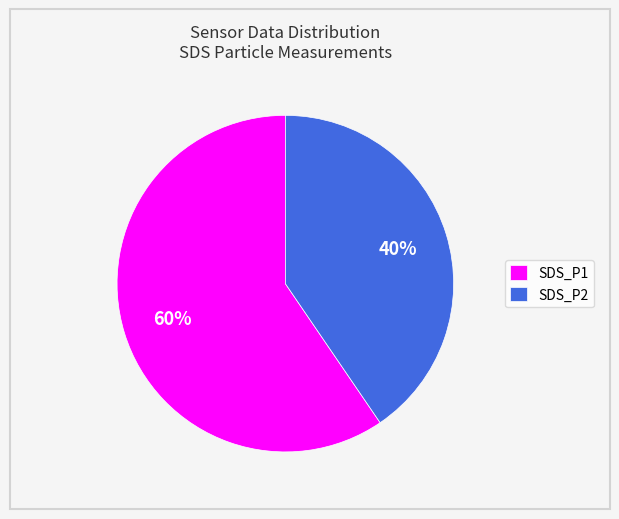

Is there any slice that represents more than half of the pie?

Yes